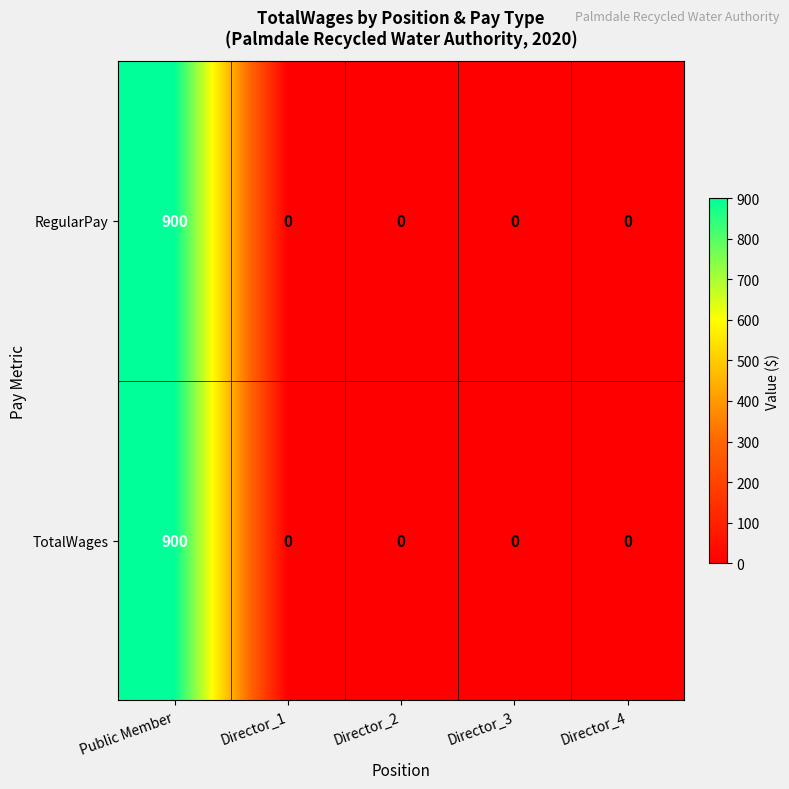

What value does the RegularPay series have at Public Member, to the nearest 100?

900